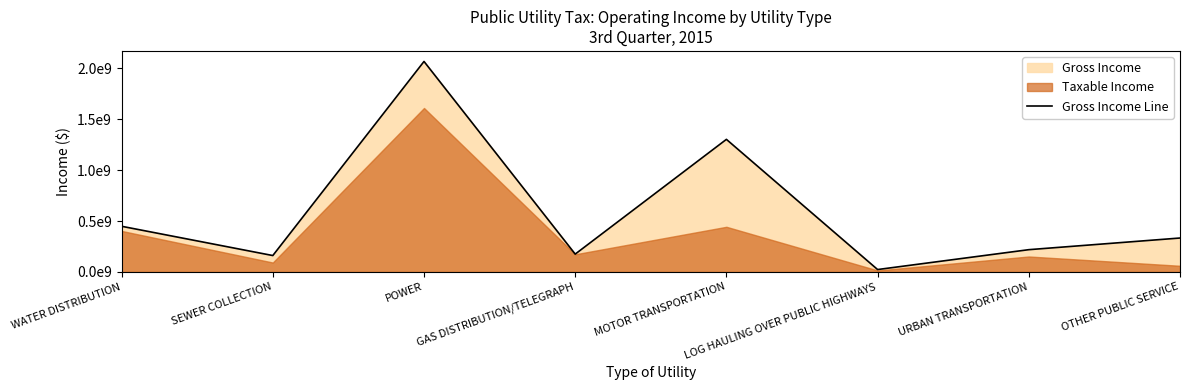

What value does the data have at OTHER PUBLIC SERVICE?

333144093